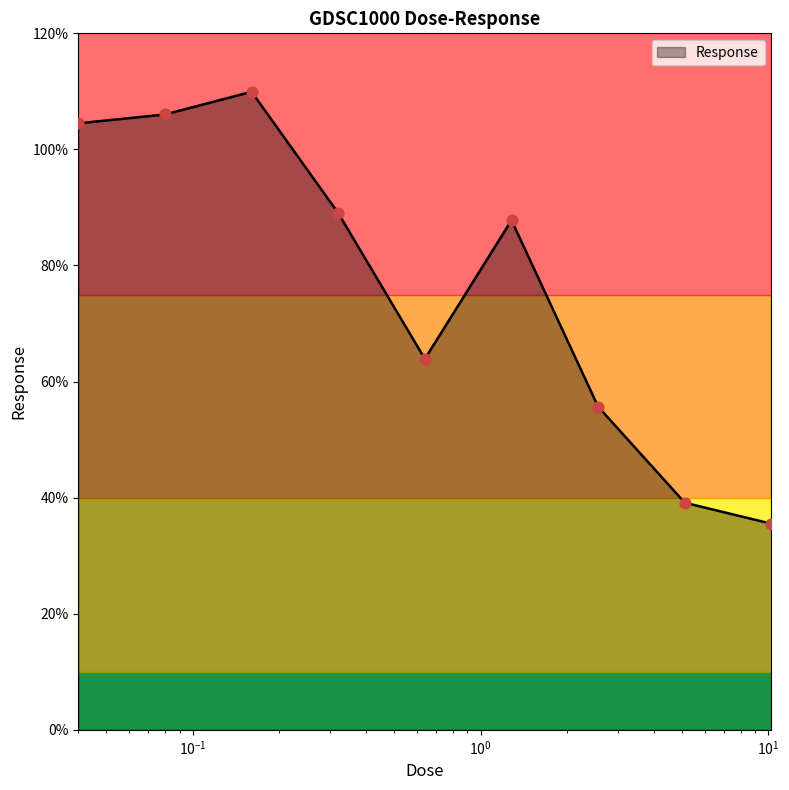

What is the smallest value displayed?

35.5